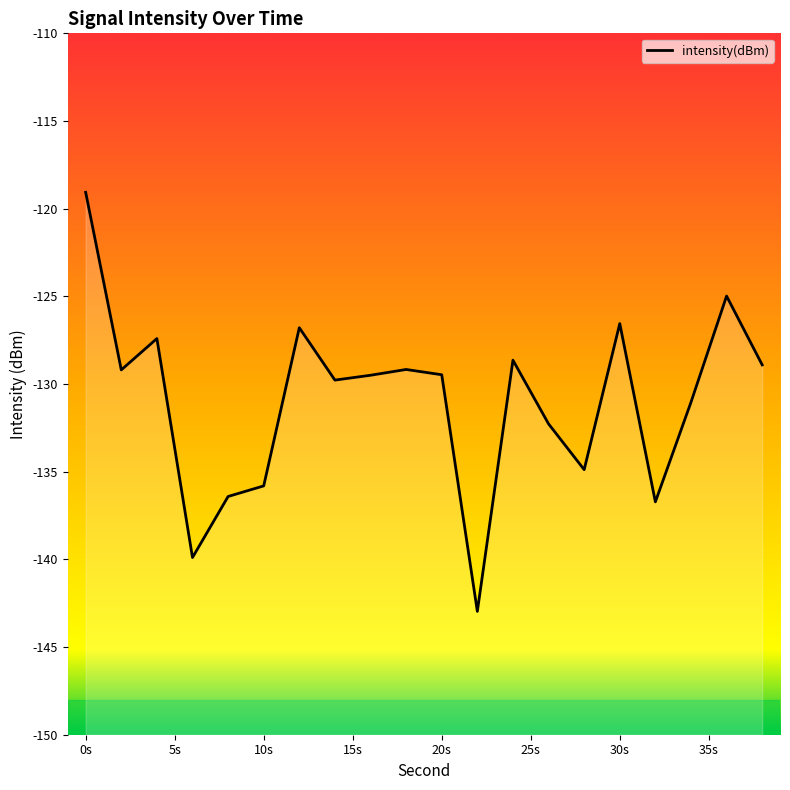

At which category does the chart reach its minimum across all series?

22